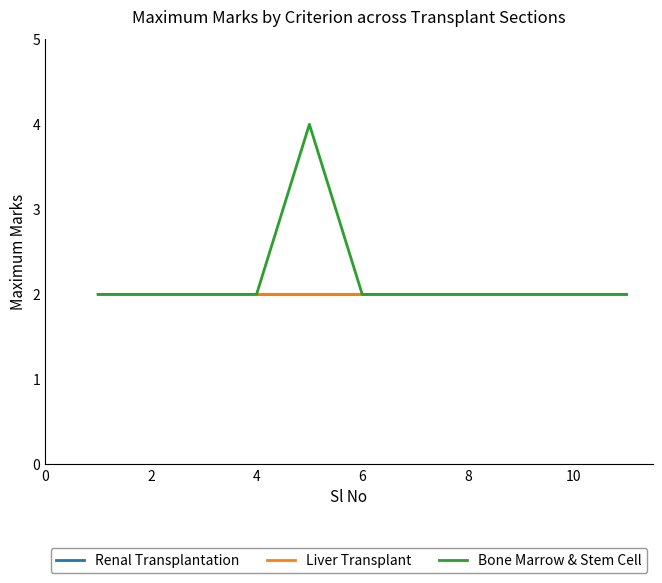

True or false: Liver Transplant and Bone Marrow & Stem Cell cross at least once.

False